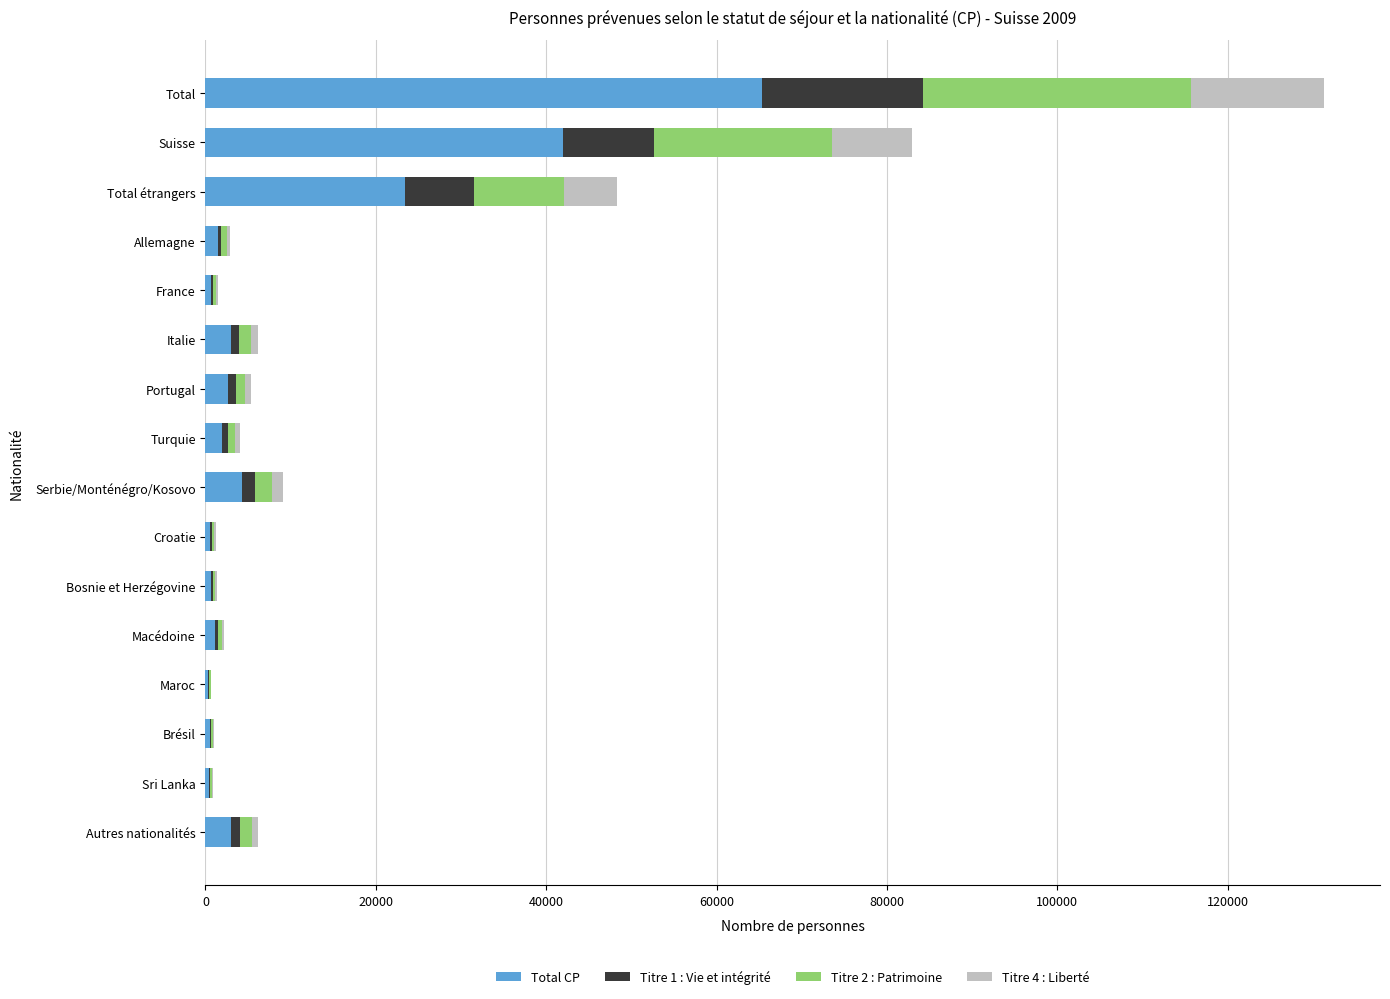

Is it true that Total CP equals 4255 at Serbie/Monténégro/Kosovo?

True